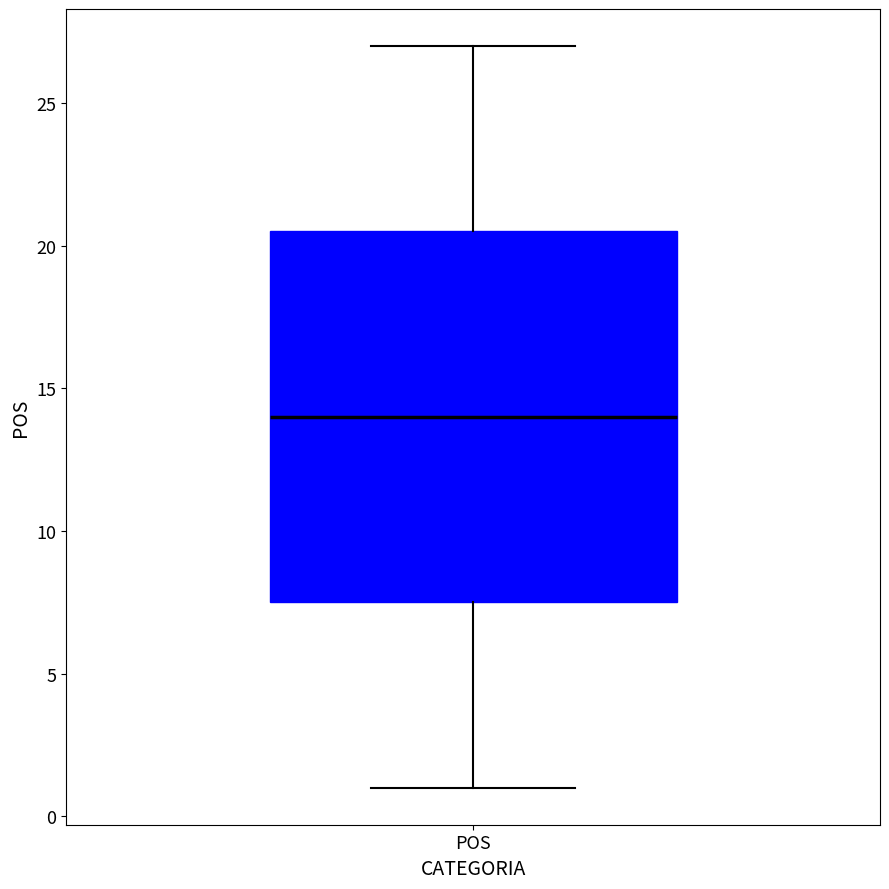

Read this box plot against the y-axis: the position of the median line, the range covered by the box, and the ends of both whiskers. The values are not printed on the chart, so give them approximately, as read against the axis.

median 14.0, box 7.5 to 20.5, whiskers 1.0 to 27.0